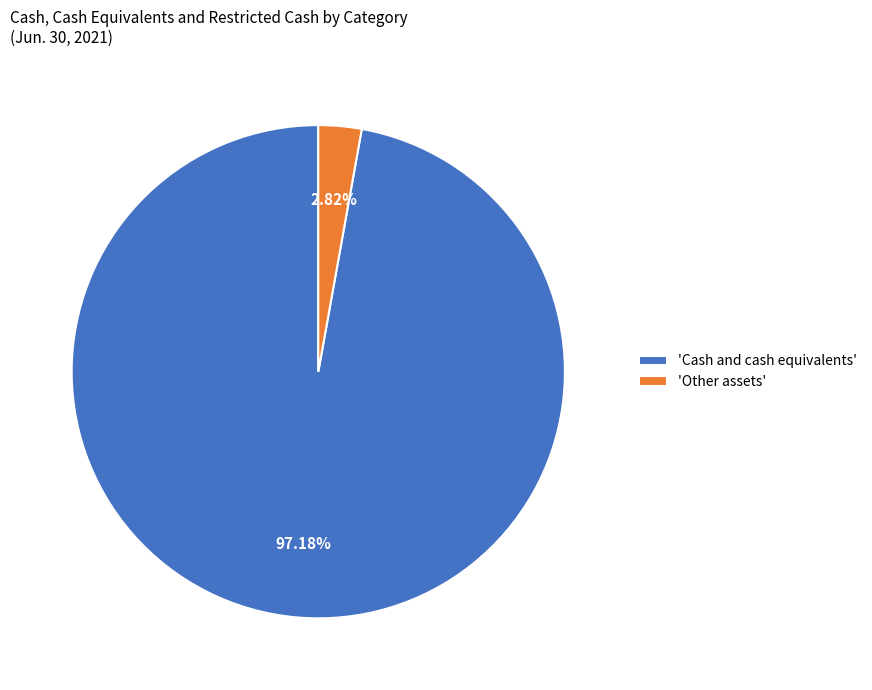

Rank the categories by value from lowest to highest.

'Other assets', 'Cash and cash equivalents'